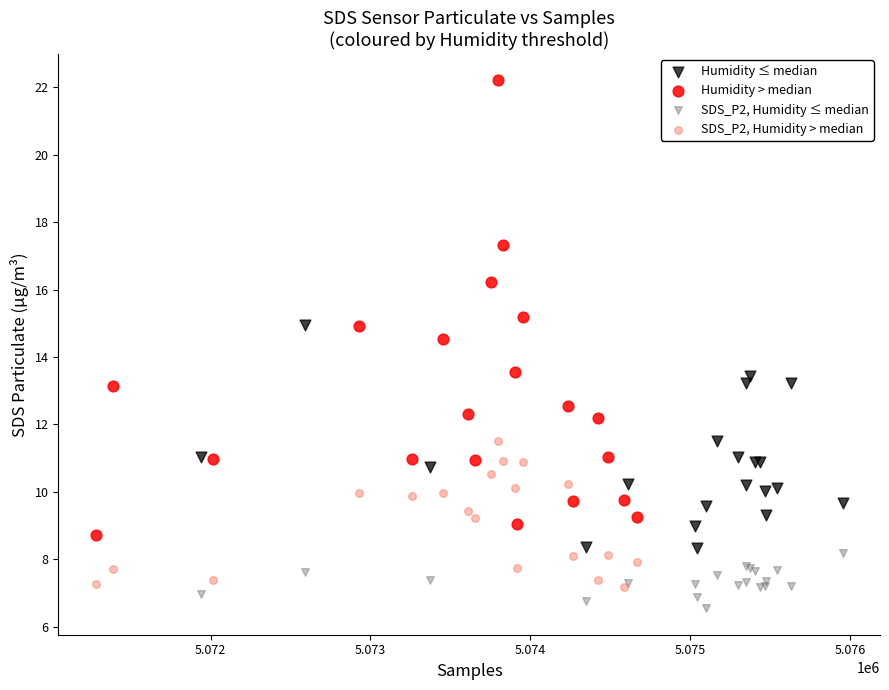

Which series reaches the maximum Y coordinate?

Humidity > median